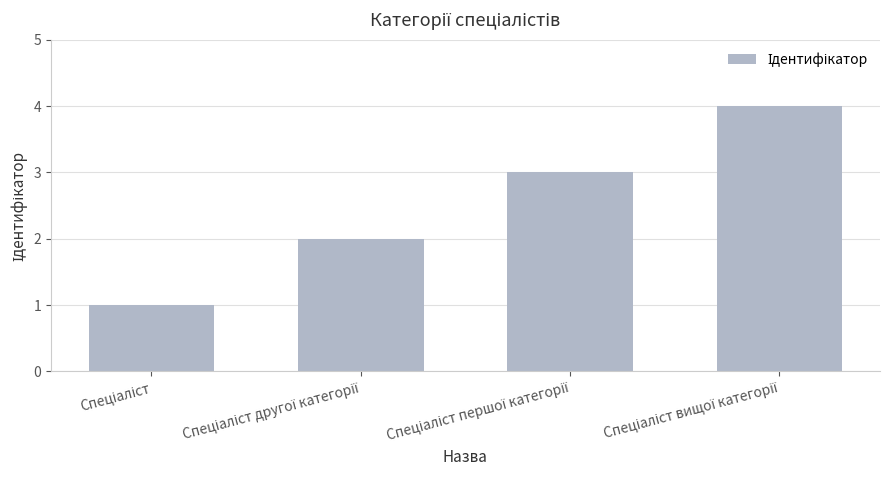

What is the greatest value displayed?

4